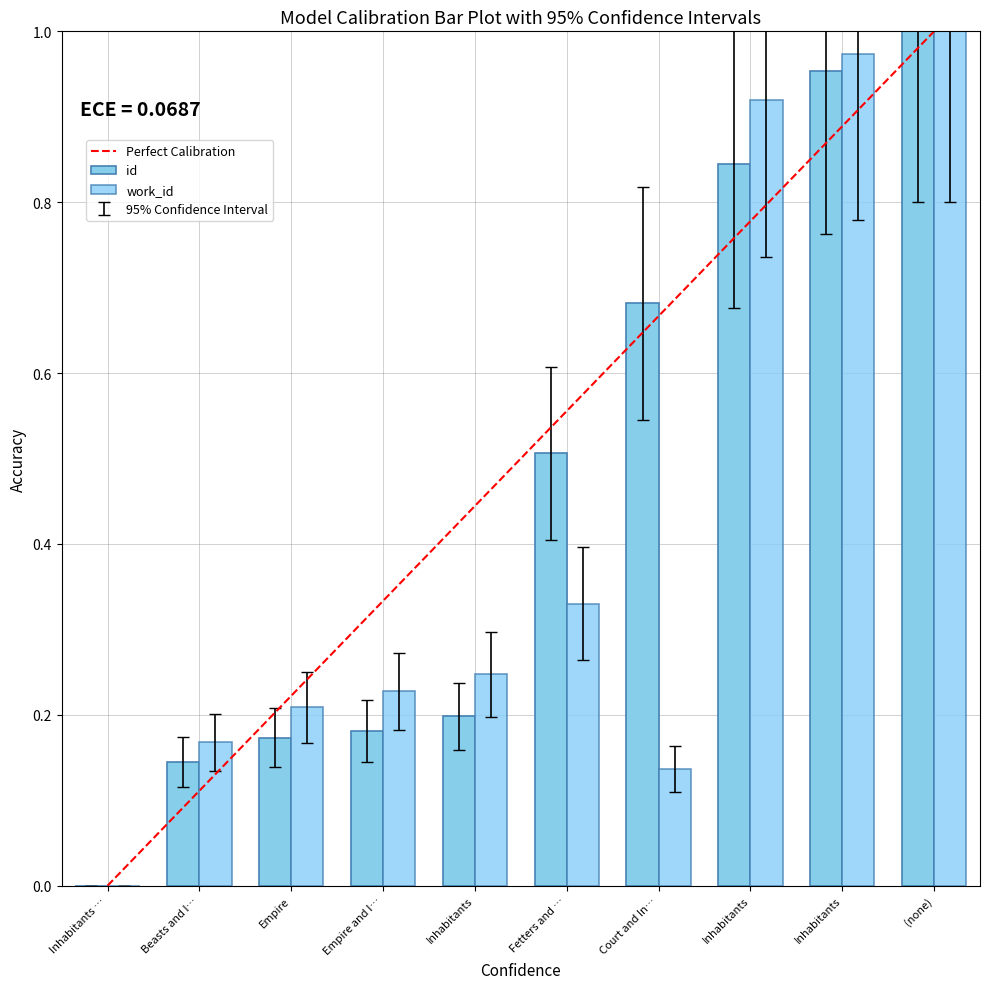

What is the average value of the id series?

0.6